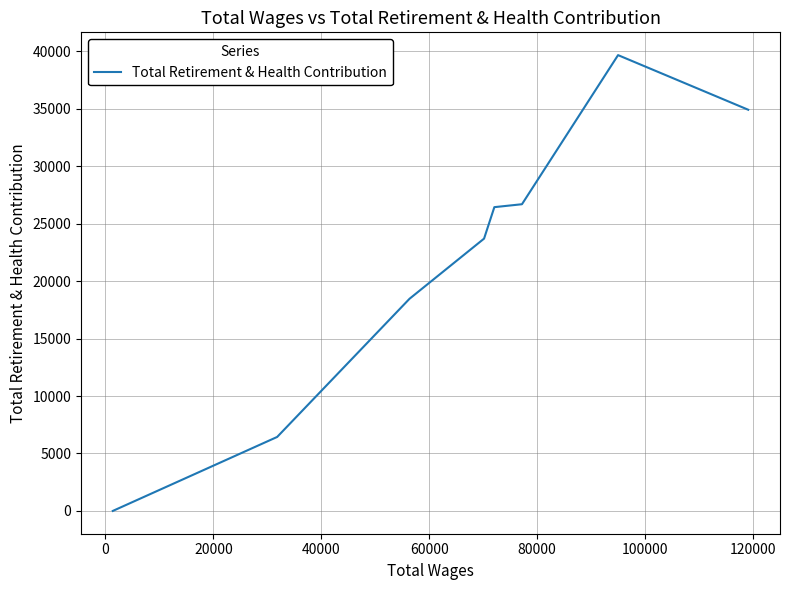

What is the change in value from 20000 to 120000?

-26687